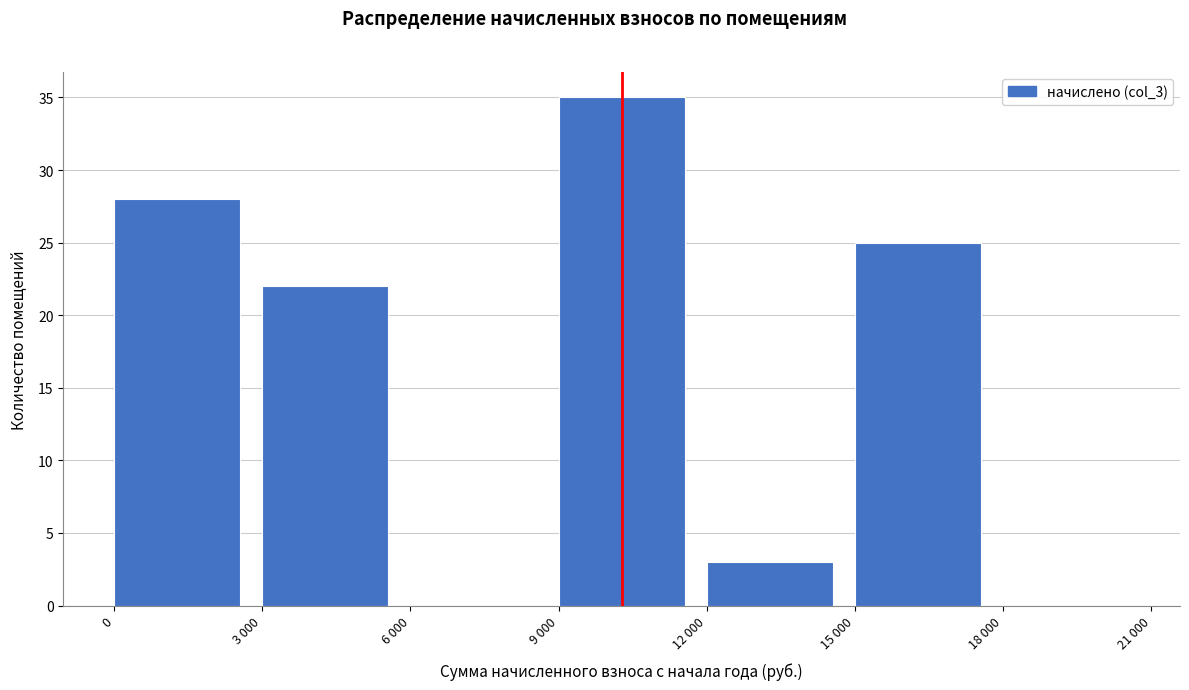

Reading left to right, what are all the values shown in this chart?

0=28	3 000=22	6 000=0	9 000=35	12 000=3	15 000=25	18 000=0